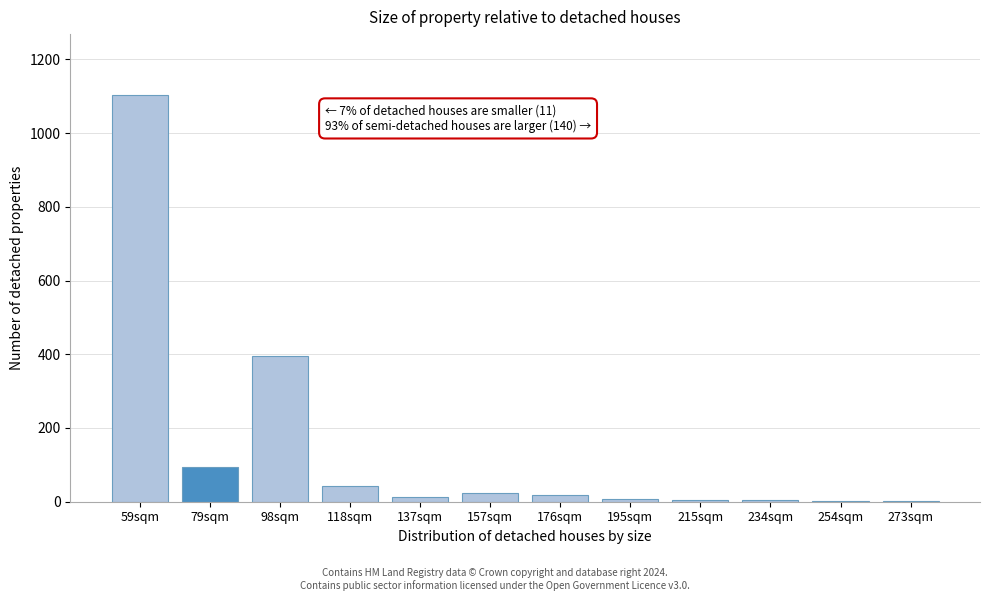

What is the change in value from 59sqm to 98sqm?

-707